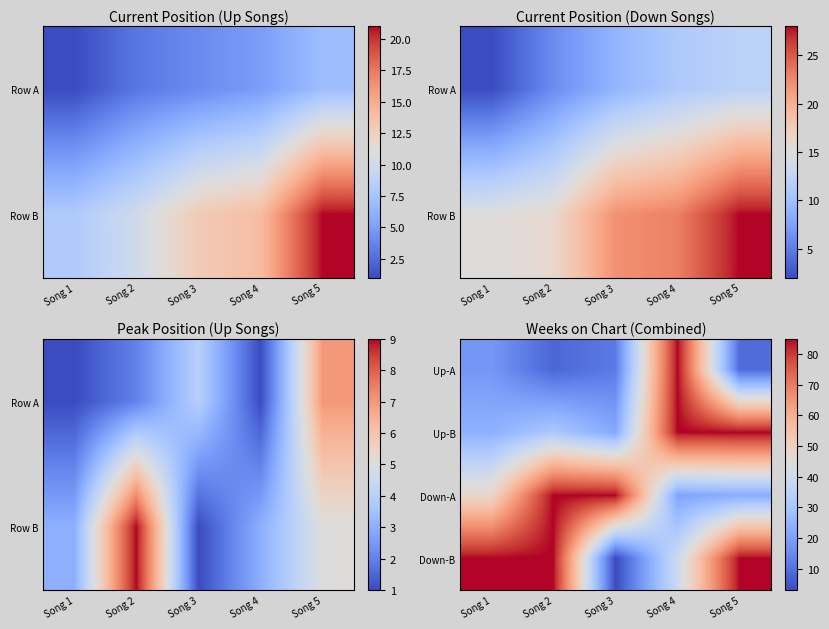

At how many categories does at least one series exceed 57?

5